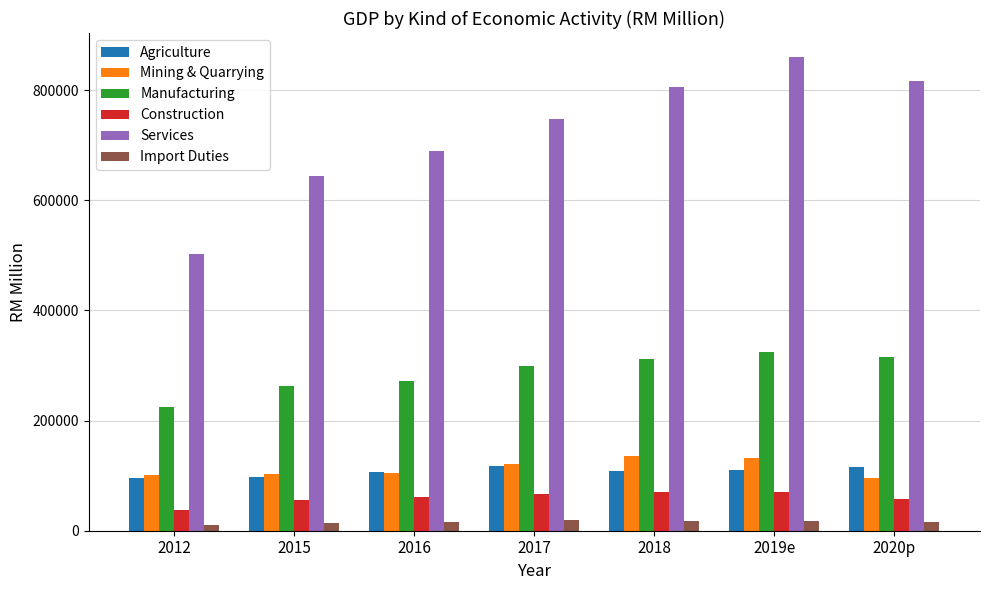

Where is Manufacturing nearest to the value 274296?

2016